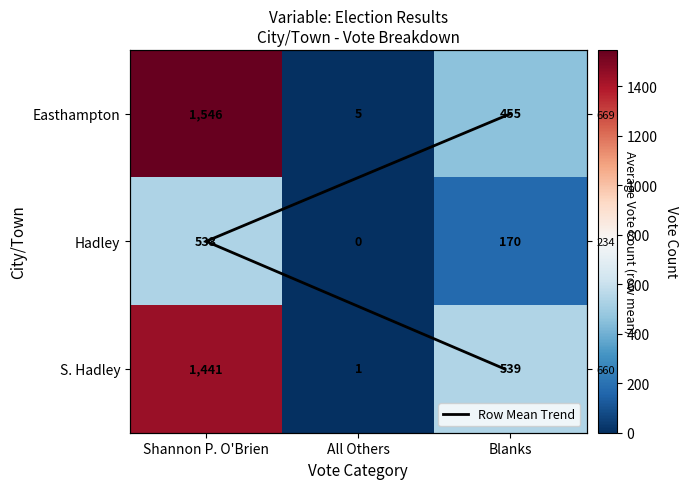

What is the sum of the S. Hadley values at Shannon P. O'Brien and All Others?

1442